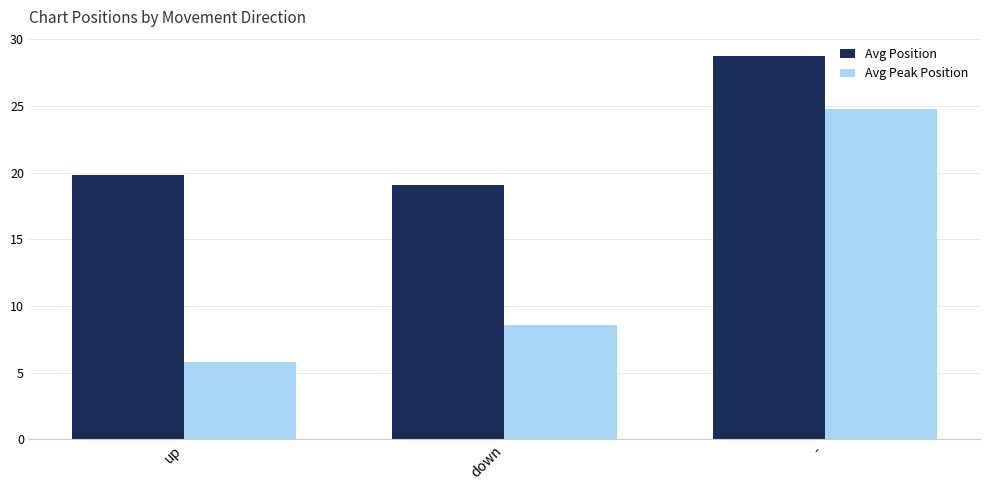

List the labels in order of Avg Peak Position value, smallest first.

up, down, -